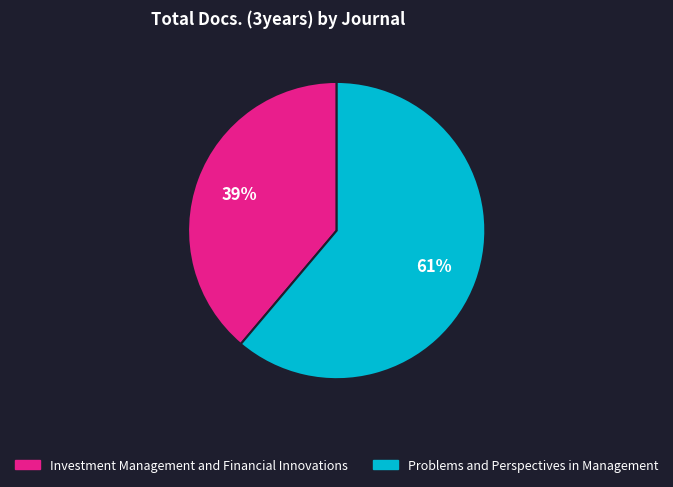

Do Problems and Perspectives in Management and Investment Management and Financial Innovations together represent more than half of the pie?

Yes